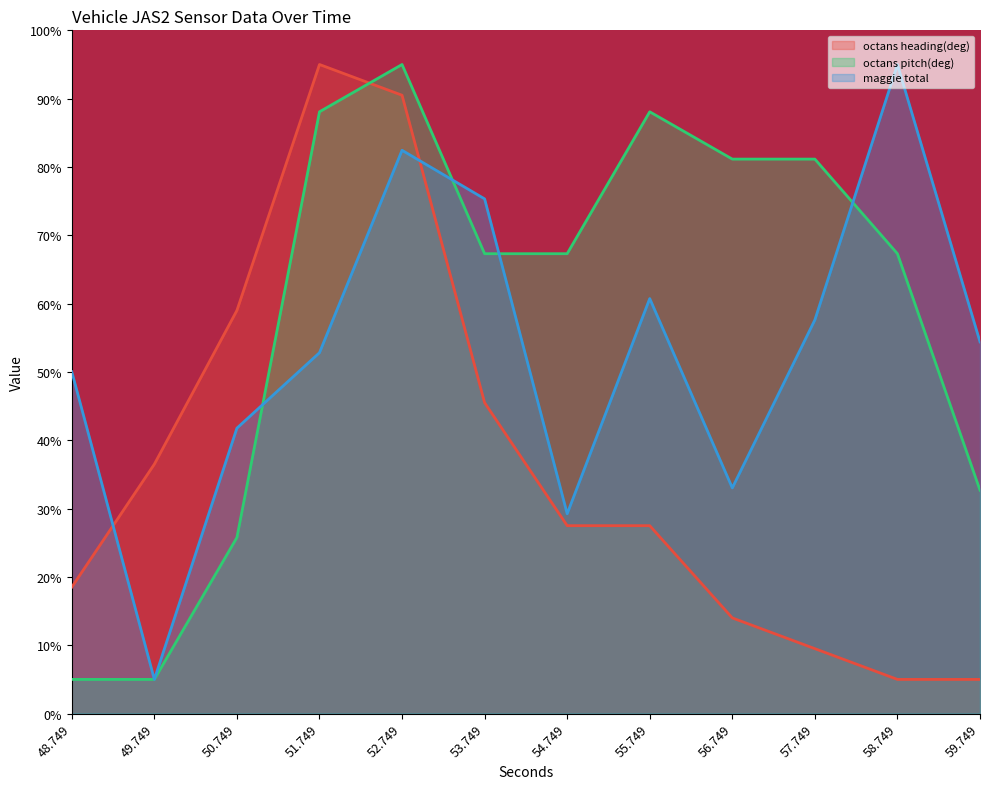

Rank the series by their average value, from lowest to highest.

octans heading(deg), maggie total, octans pitch(deg)